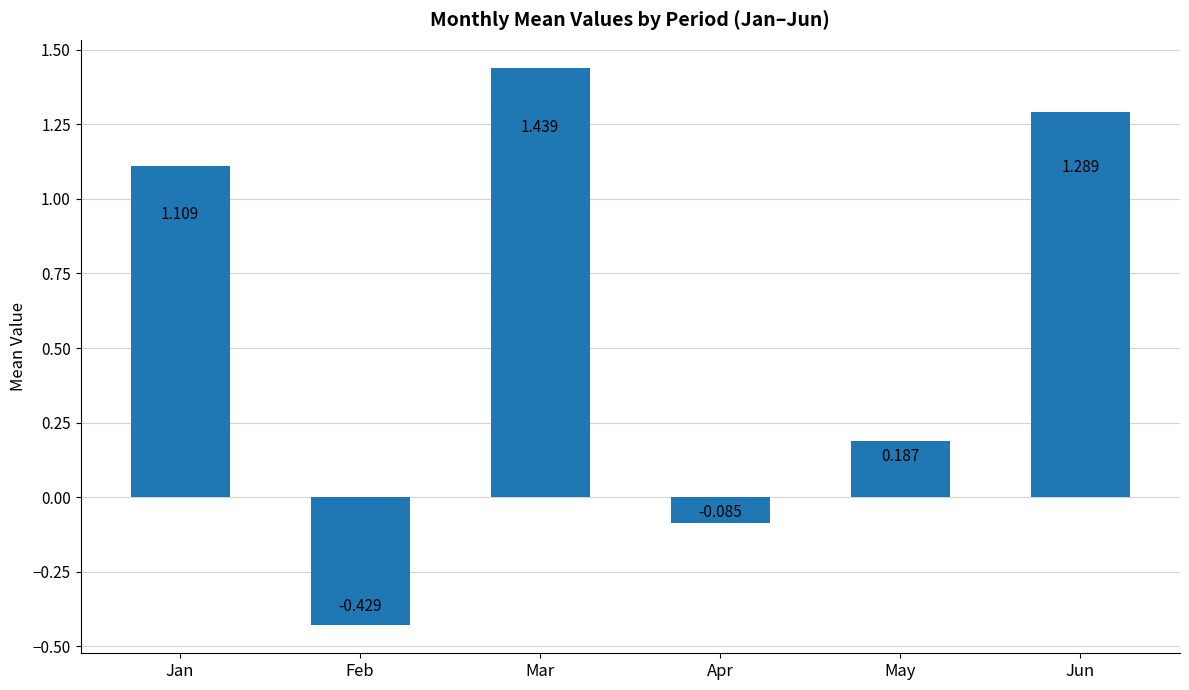

What is the average value?

0.6